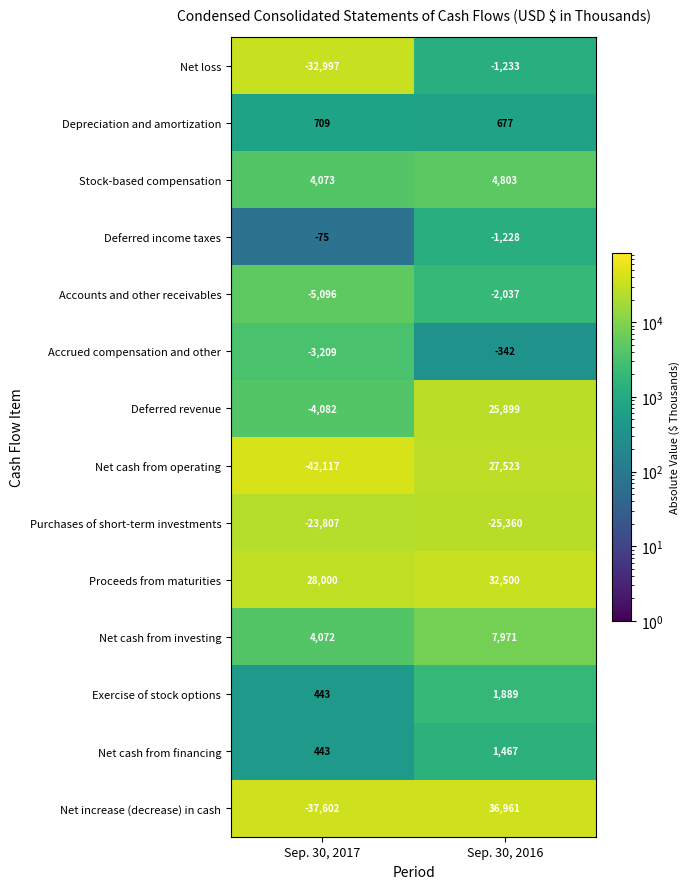

Which series has the widest spread of values?

Net increase (decrease) in cash